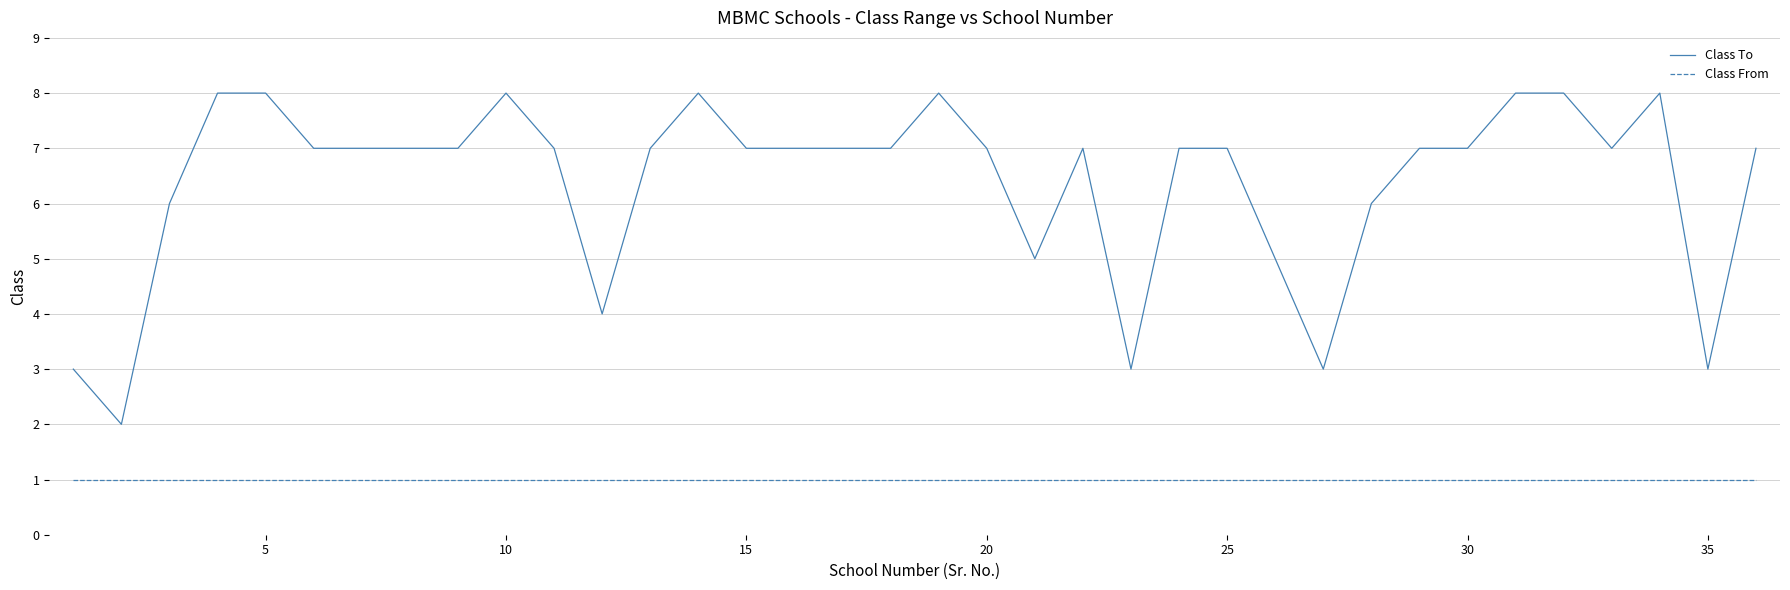

What is the difference between the maximum and minimum values in the Class To series?

6